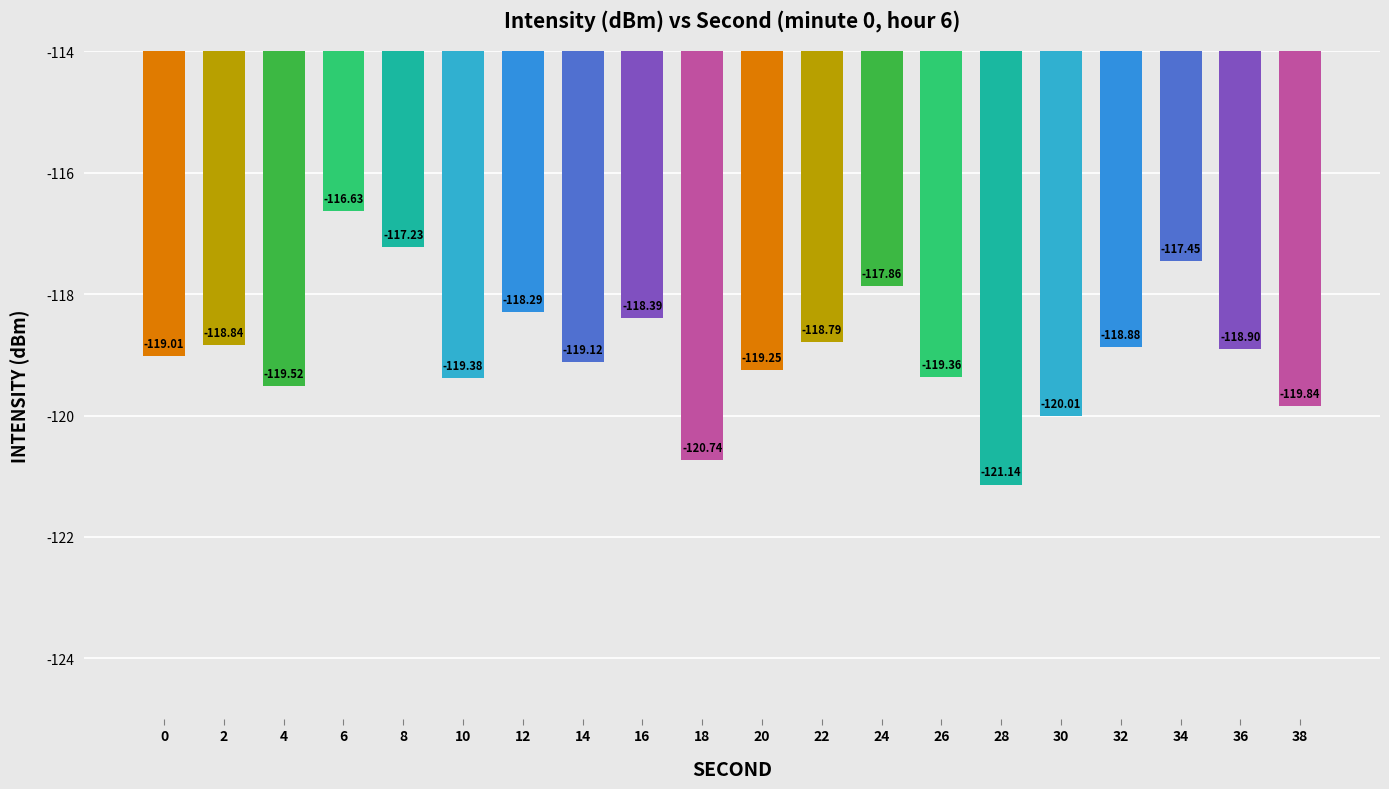

True or false: the data shows -71.4 at 14.

False